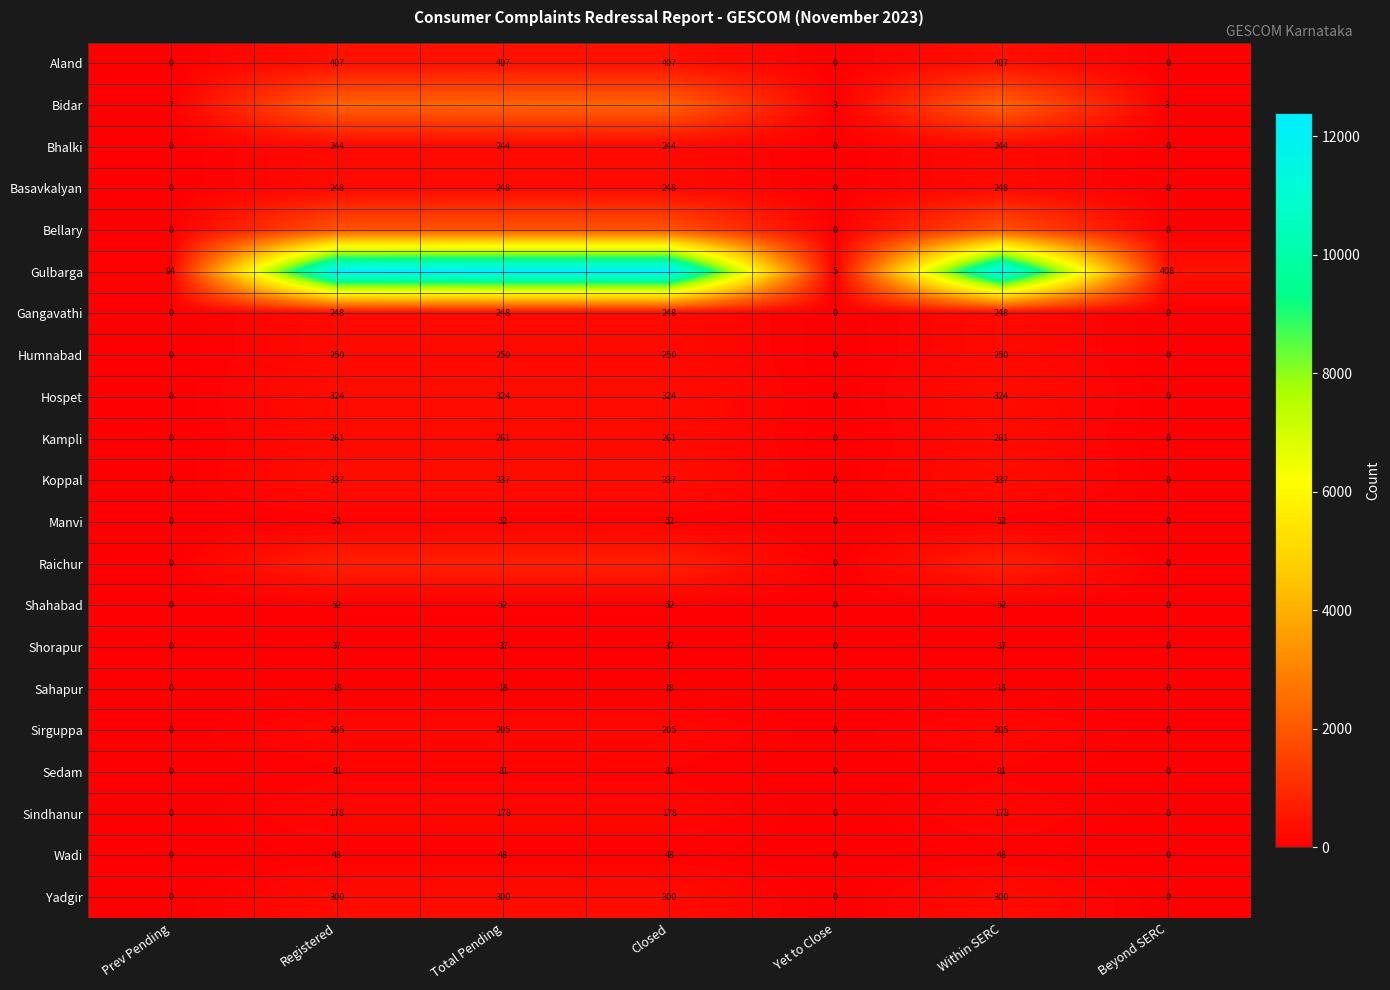

What is the difference between the Sedam values at Registered and Yet to Close?

81